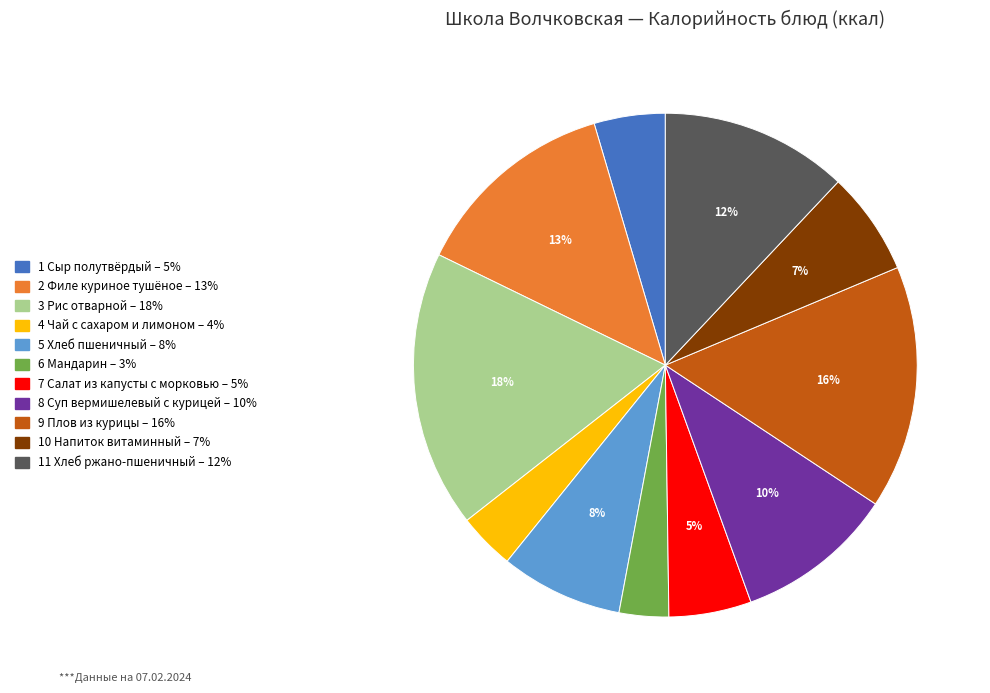

Does any single category account for the majority?

No